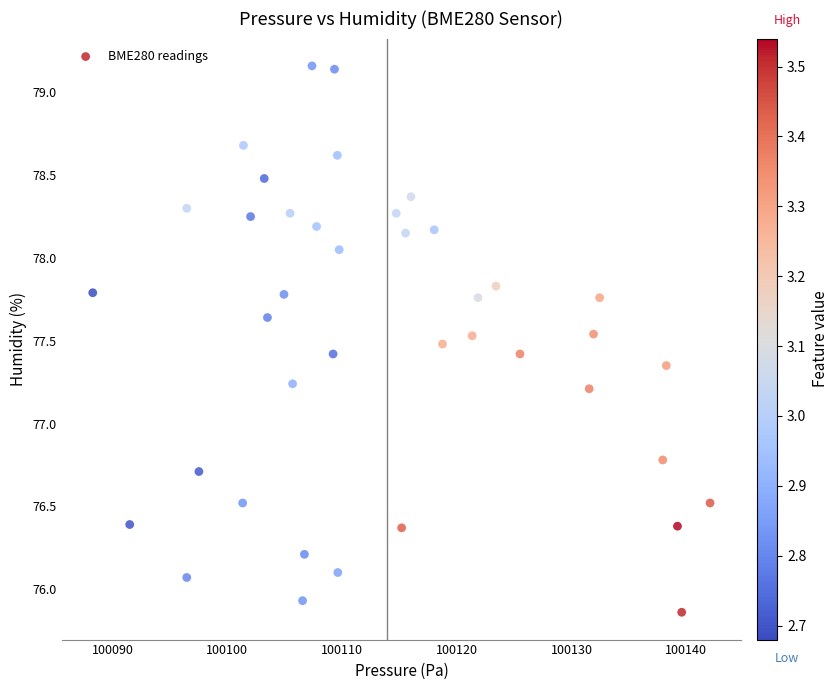

What is the range of Y values (max minus min)?

3.3